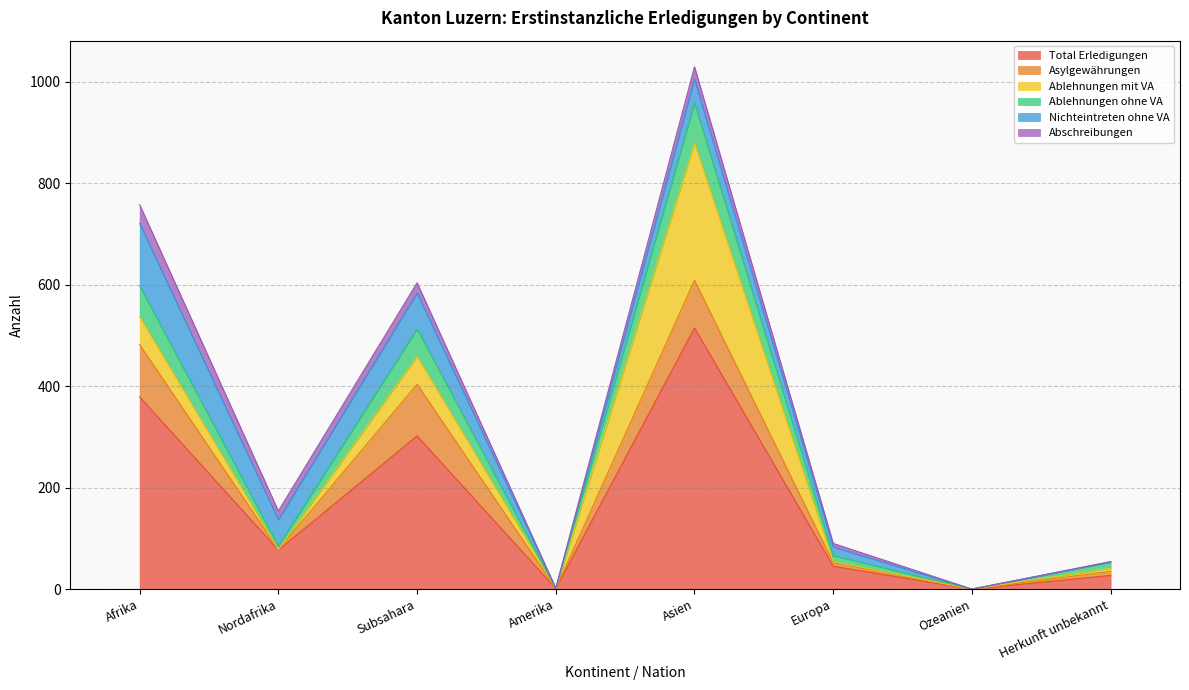

What is the value of the Ablehnungen ohne VA point at the 8th from the left?

12